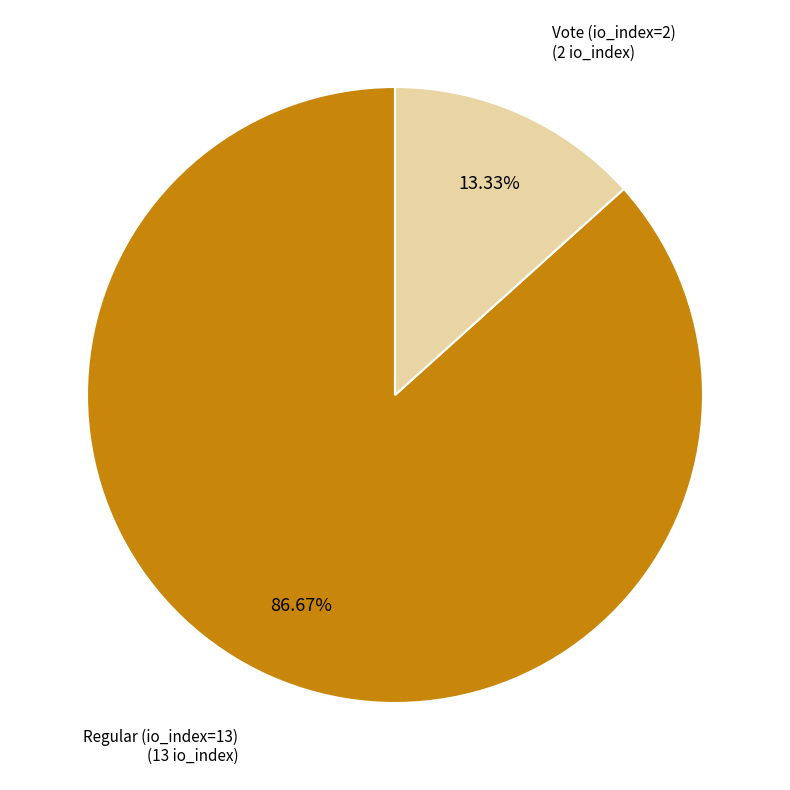

Combined, what portion of the pie is Regular (io_index=13) and Vote (io_index=2)?

100.0%